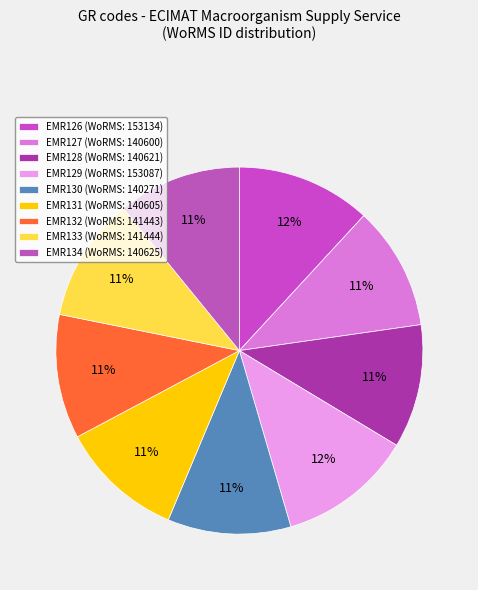

How many segments does this pie chart have?

9